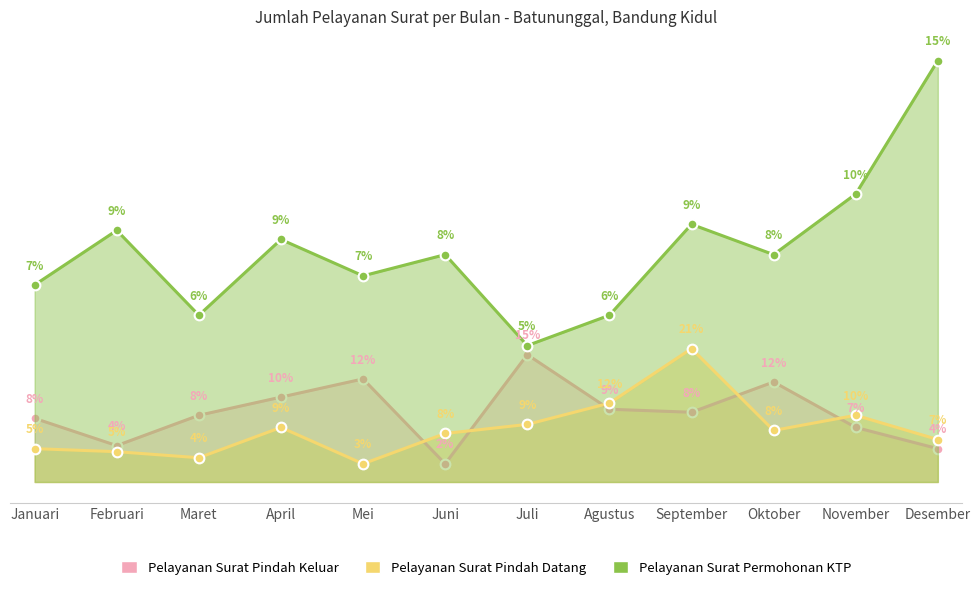

Which label corresponds to the smallest value in the chart?

Juni